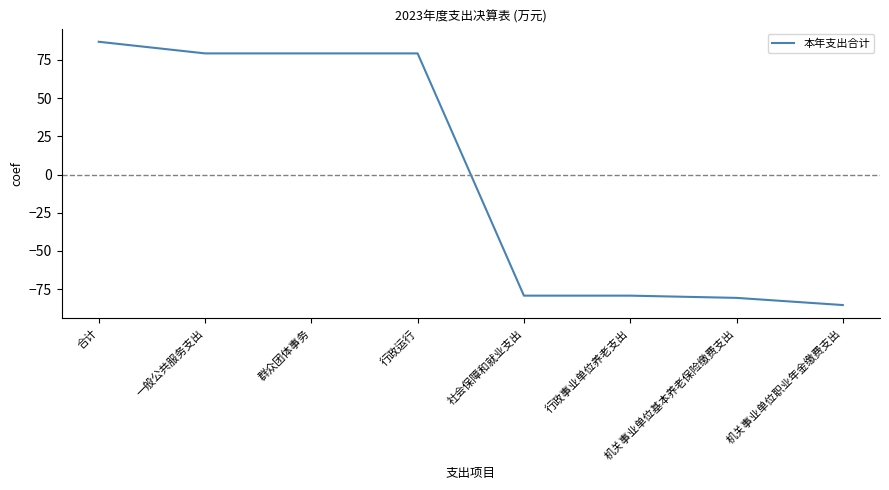

What is the approximate value at 行政运行?

79.2